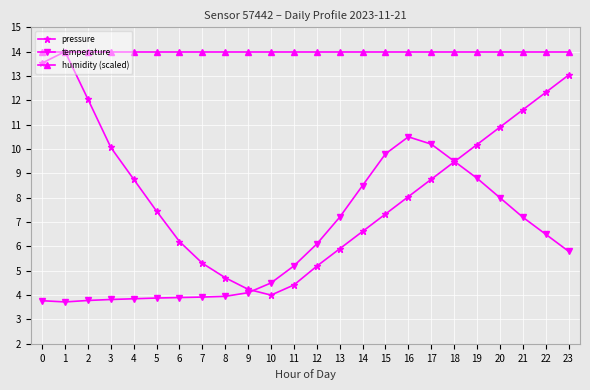

True or false: humidity (scaled) and temperature cross at least once.

False